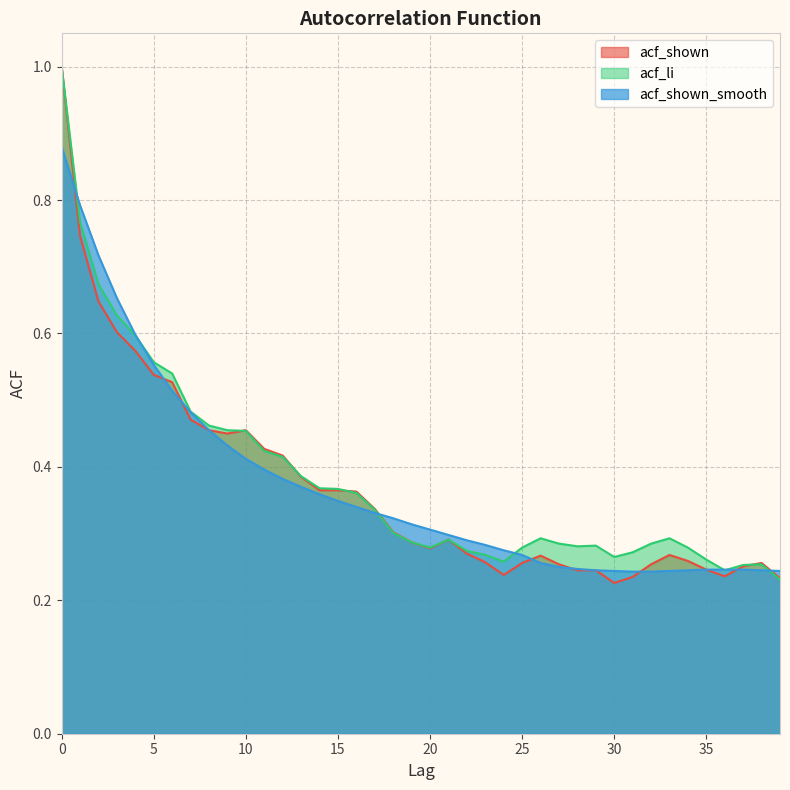

The value of acf_li at 34 is 0.4. True or false?

False